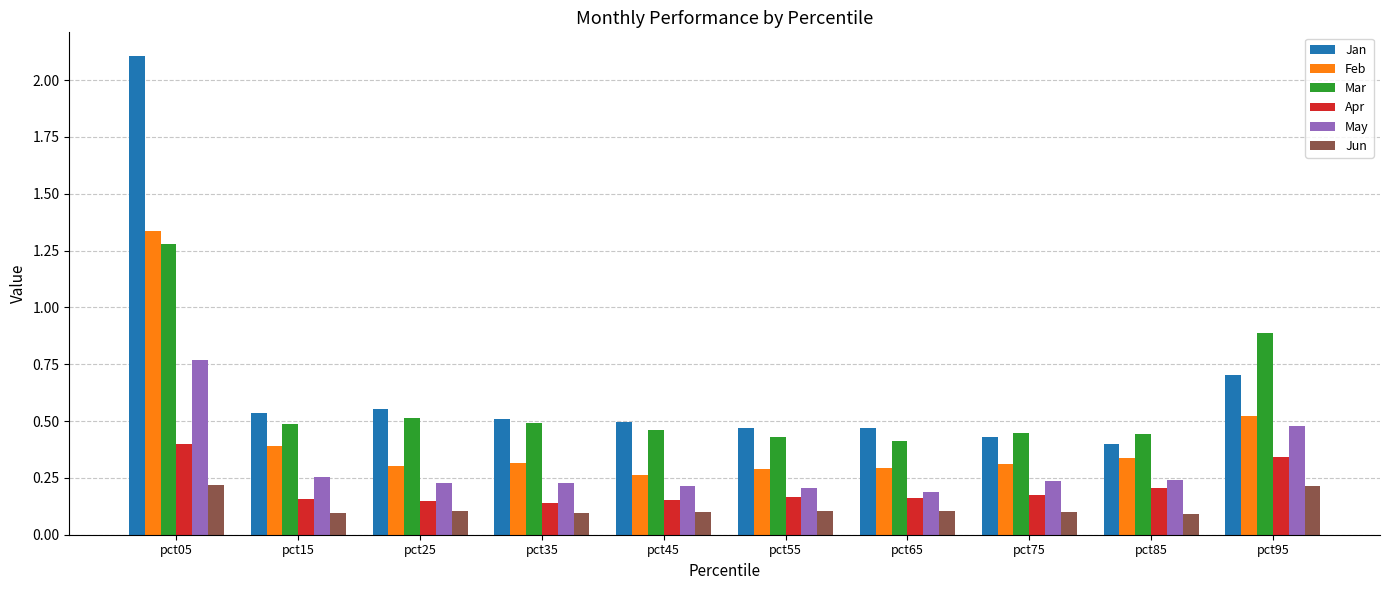

How many groups of bars are there?

10